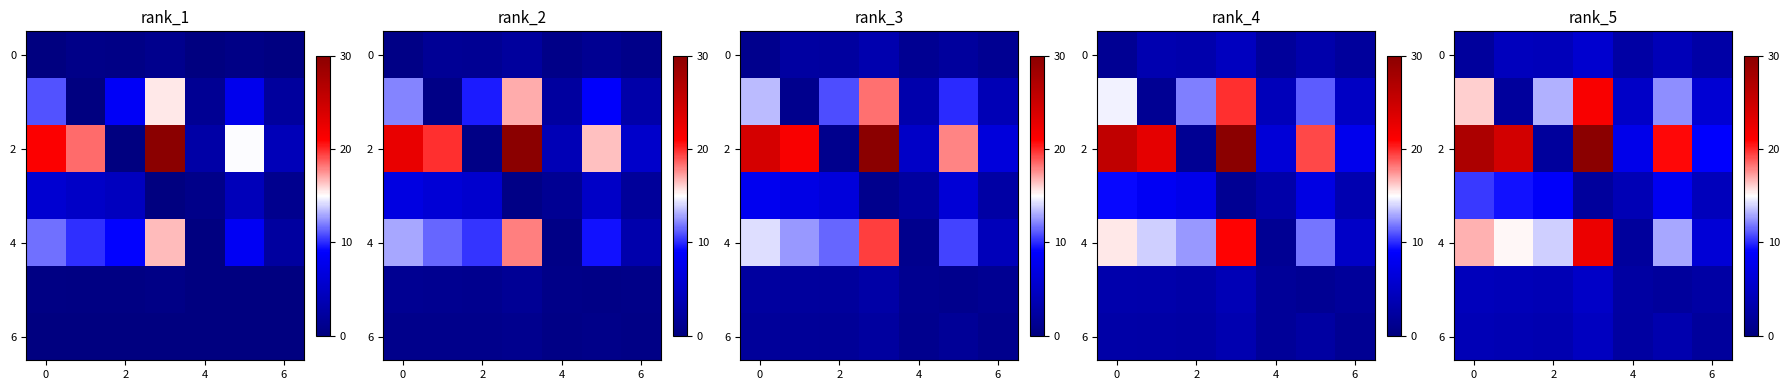

Between 6 and 4, which is larger?

6